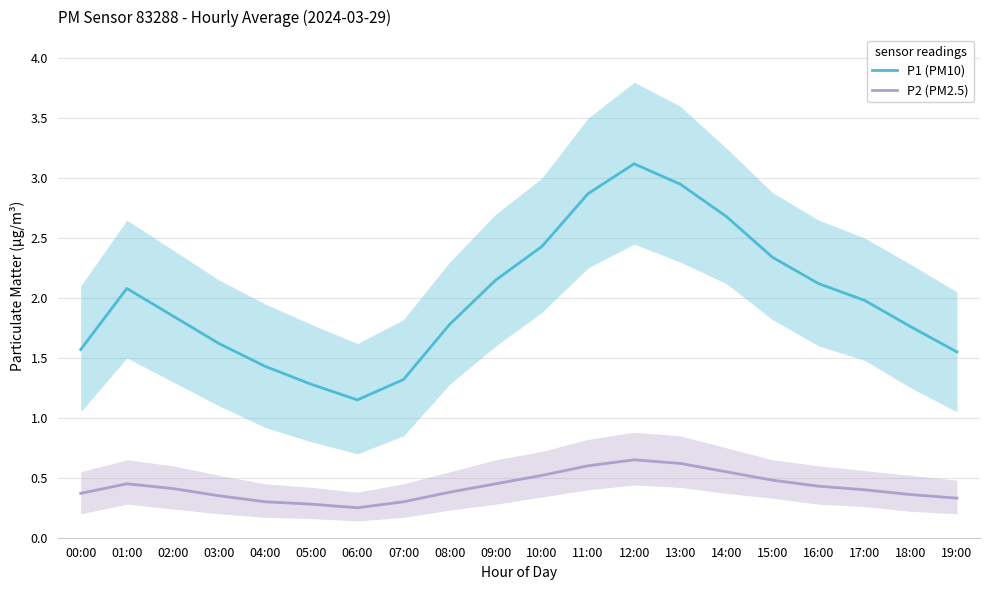

What is the difference between the P1 (PM10) values at 16:00 and 15:00?

0.2